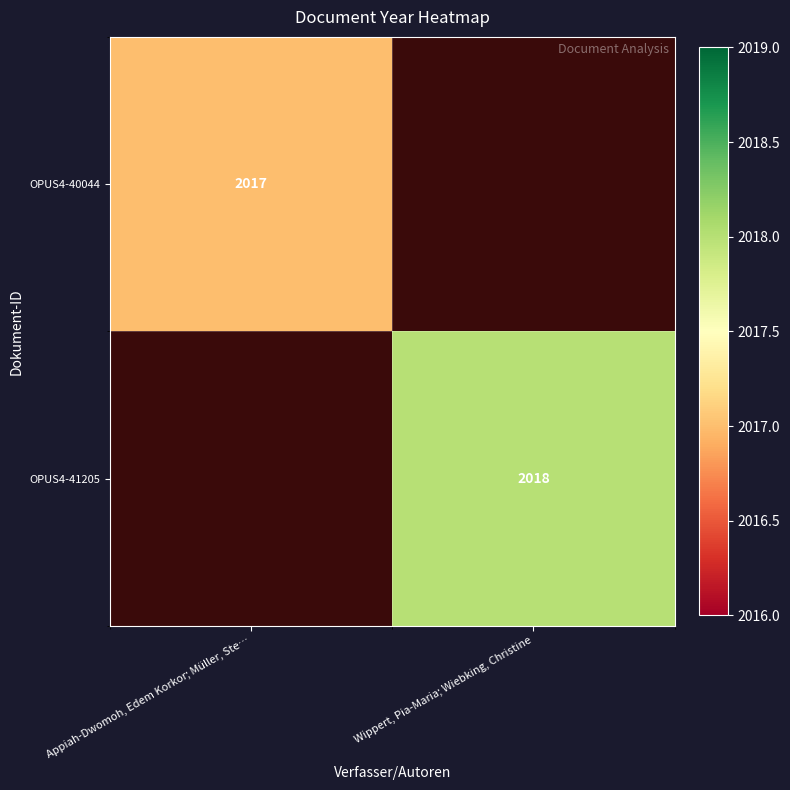

True or false: OPUS4-40044 has a value of 2017 at Appiah-Dwomoh, Edem Korkor; Müller, Ste….

True